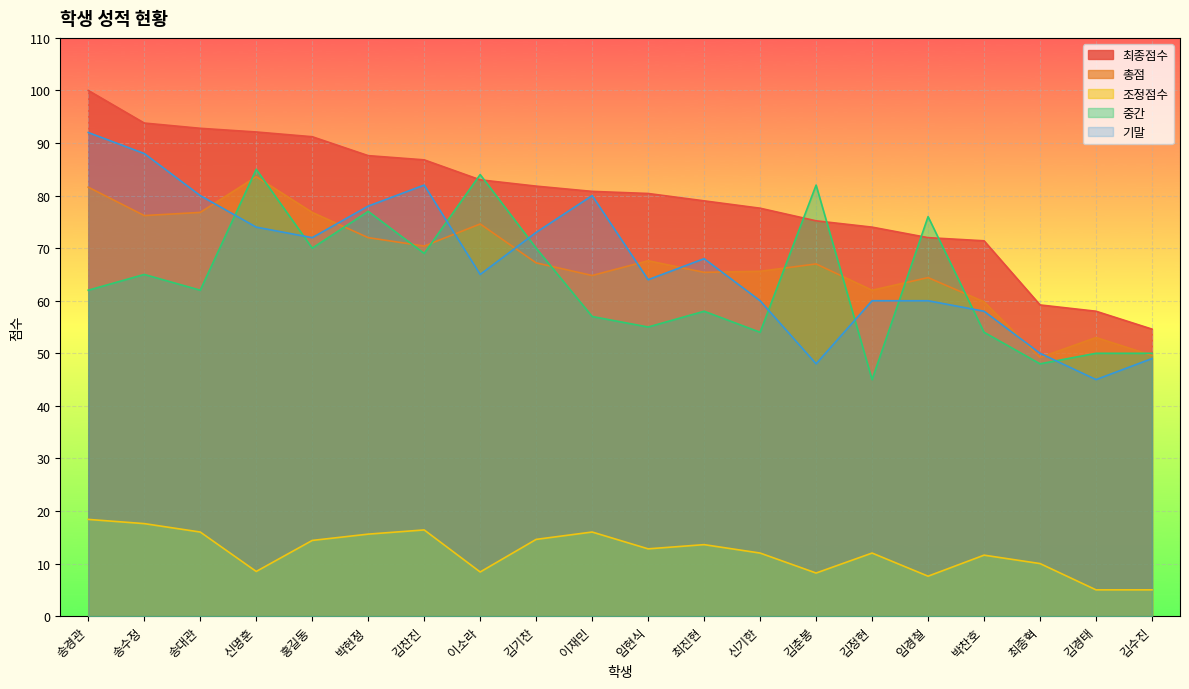

Which category has the lowest value in the 기말 series?

김경태